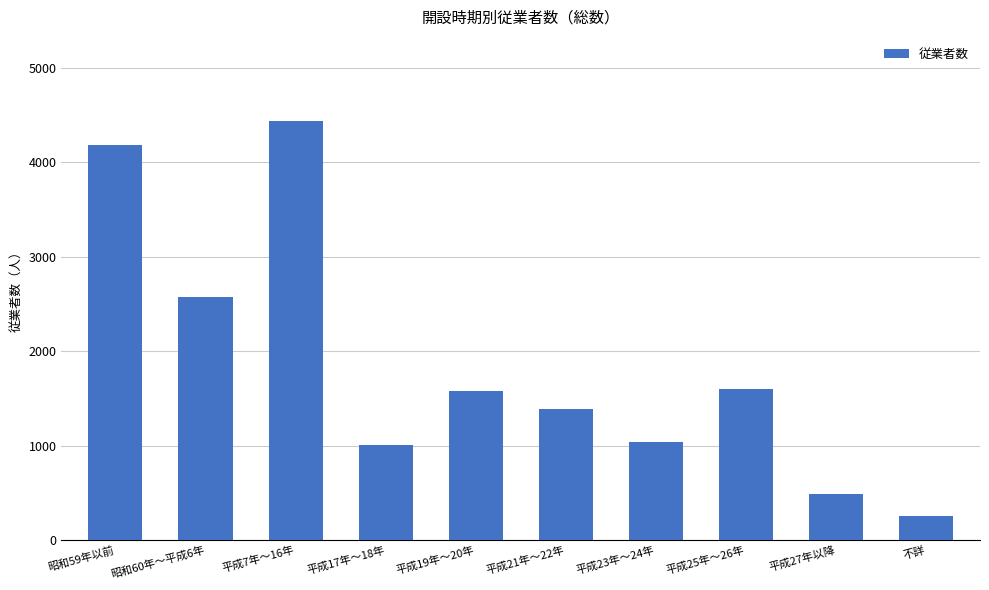

The chart shows a value of 2573 at 昭和60年～平成6年. True or false?

True